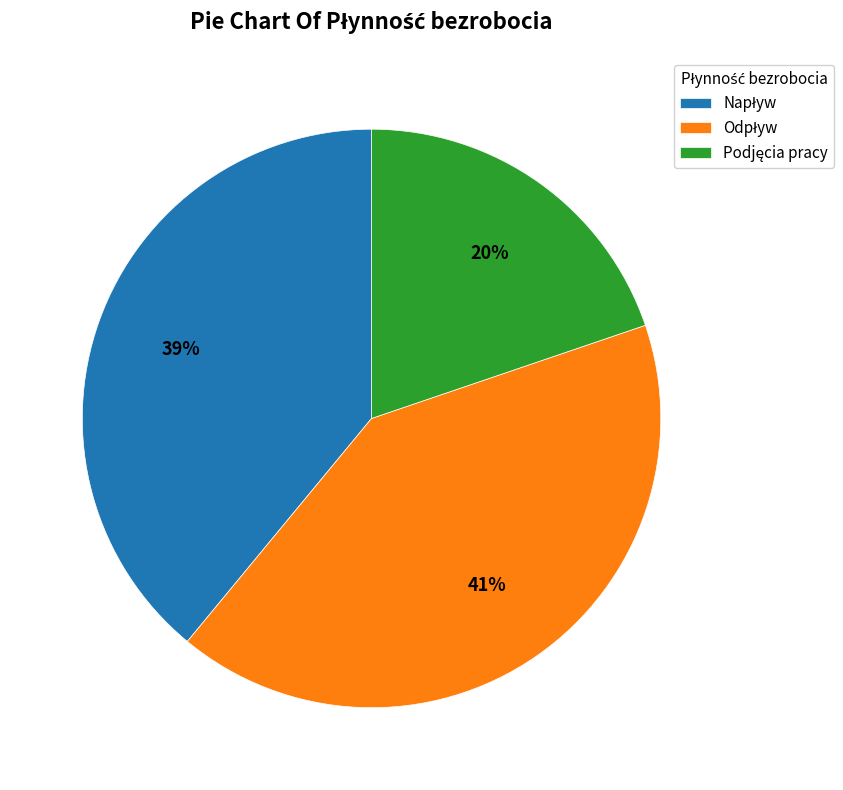

To the nearest percent, what is the difference between the largest and smallest slice percentages?

21%